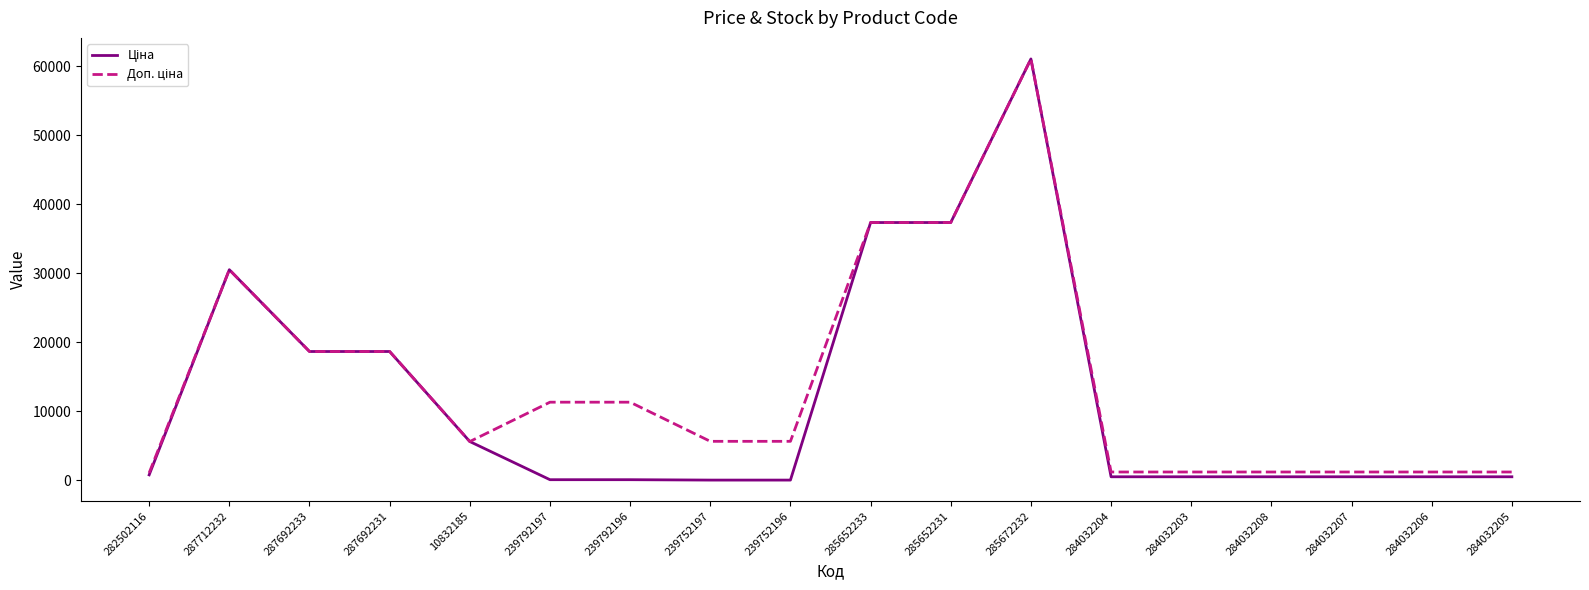

What is the maximum value shown in the chart?

61024.7